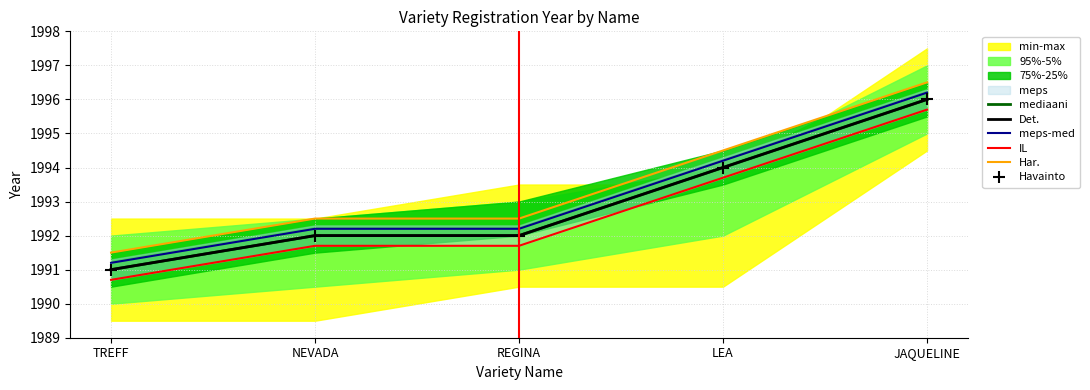

Reading right to left, list all the values displayed in this chart.

mediaani: JAQUELINE=1996.0	LEA=1994.0	REGINA=1992.0	NEVADA=1992.0	TREFF=1991.0
Det.: JAQUELINE=1996.0	LEA=1994.0	REGINA=1992.0	NEVADA=1992.0	TREFF=1991.0
meps-med: JAQUELINE=1996.2	LEA=1994.2	REGINA=1992.2	NEVADA=1992.2	TREFF=1991.2
IL: JAQUELINE=1995.7	LEA=1993.7	REGINA=1991.7	NEVADA=1991.7	TREFF=1990.7
Har.: JAQUELINE=1996.5	LEA=1994.5	REGINA=1992.5	NEVADA=1992.5	TREFF=1991.5
Havainto: JAQUELINE=1996.0	LEA=1994.0	REGINA=1992.0	NEVADA=1992.0	TREFF=1991.0